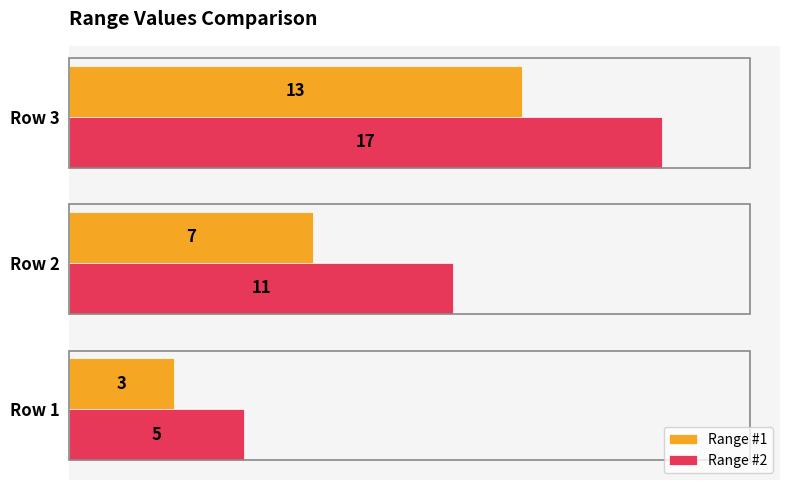

Rank the series by their maximum value, from highest to lowest.

Range #2, Range #1